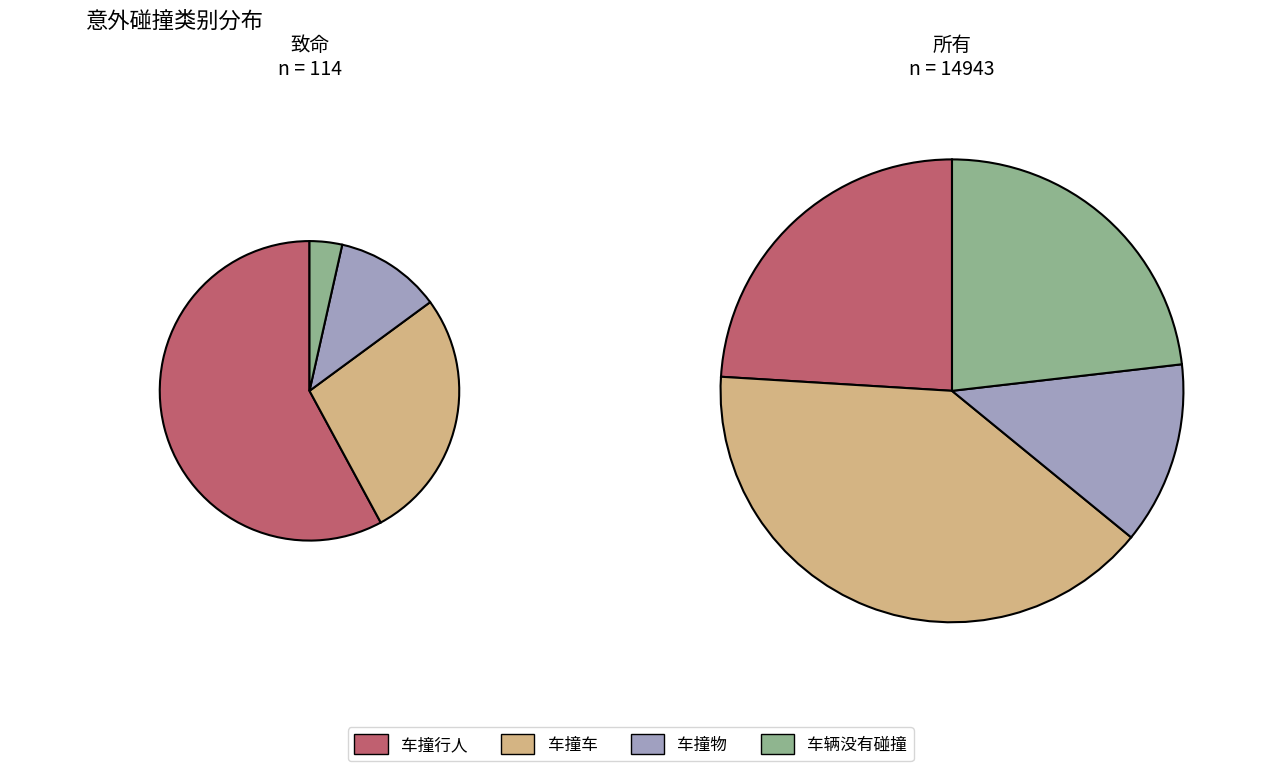

To the nearest percent, what portion does 车辆没有碰撞 represent?

23%